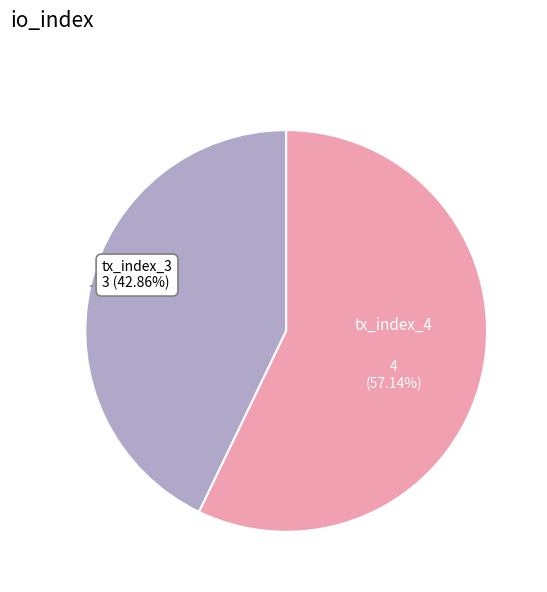

To the nearest percent, what is the difference between the largest and smallest slice percentages?

14%